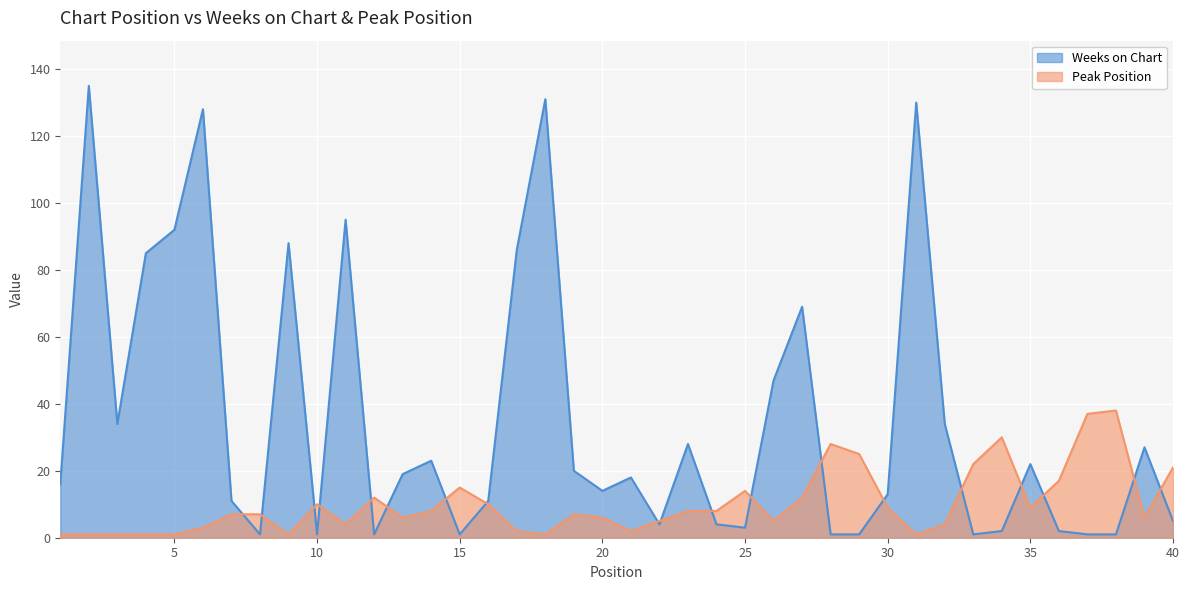

What is the value of the Weeks on Chart point at the 15th from the left?

1